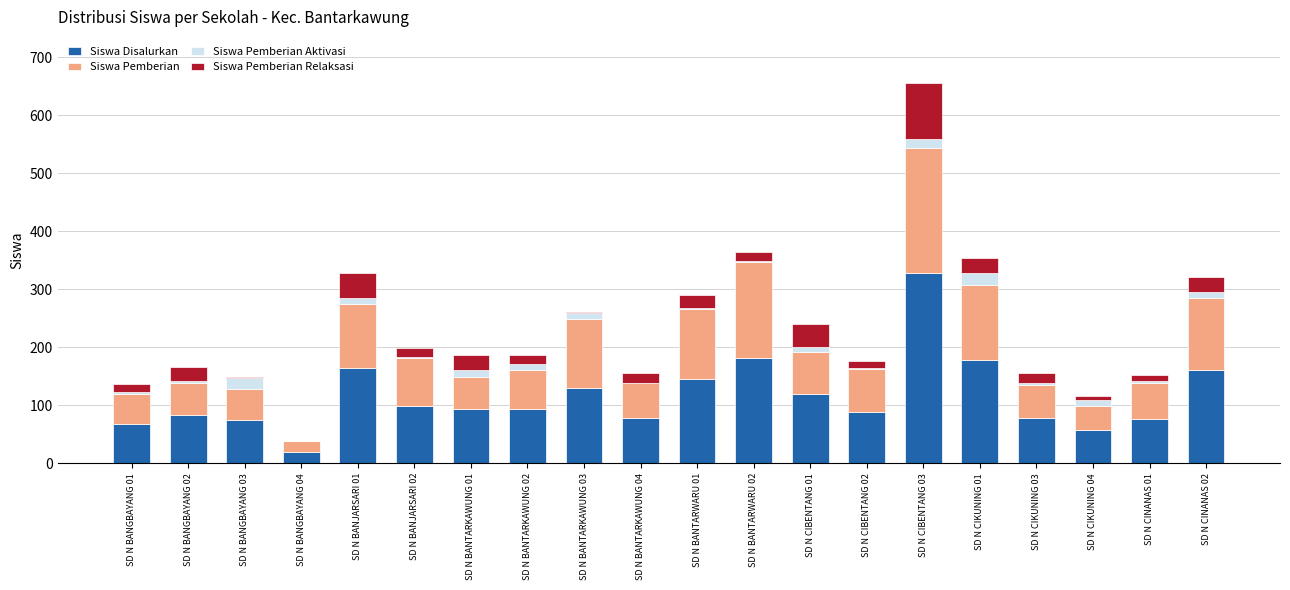

What is the maximum value for Siswa Disalurkan?

328